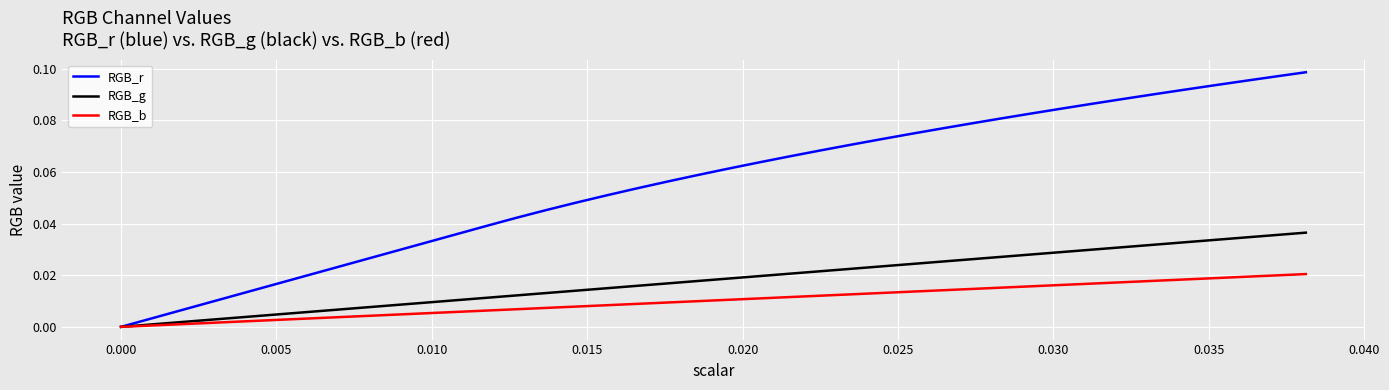

How many series are shown in this chart?

3